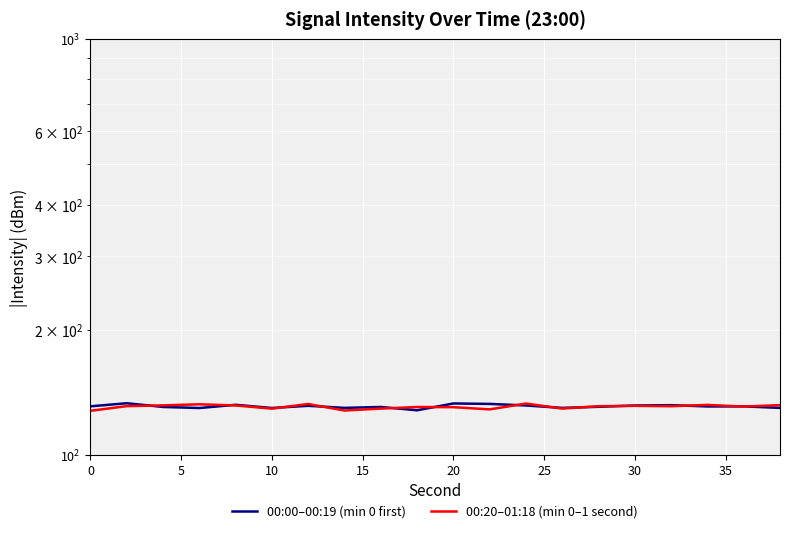

What is the sum of all 00:00–00:19 (min 0 first) values?

2612.1